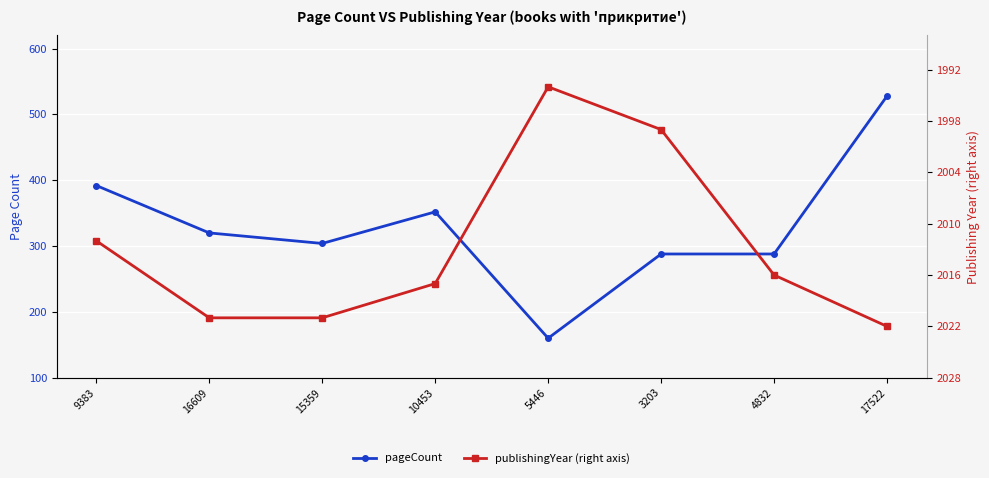

At which category does the chart reach its peak across all series?

17522